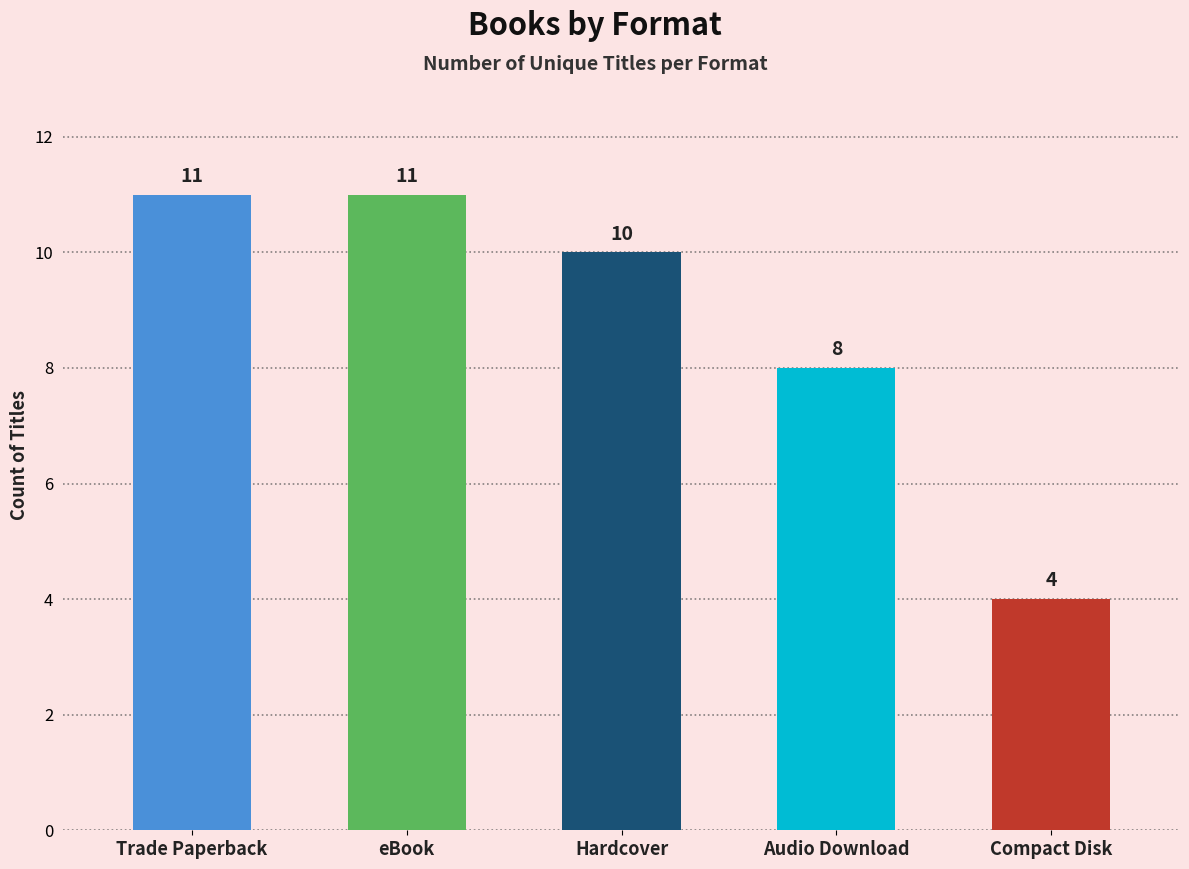

How many data points are less than 10?

2